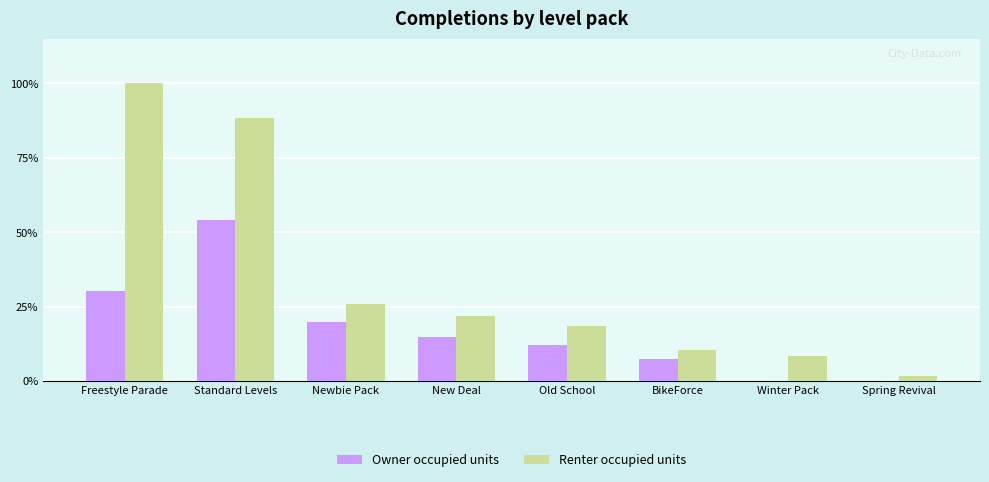

What are all the series names shown in the legend?

Owner occupied units, Renter occupied units